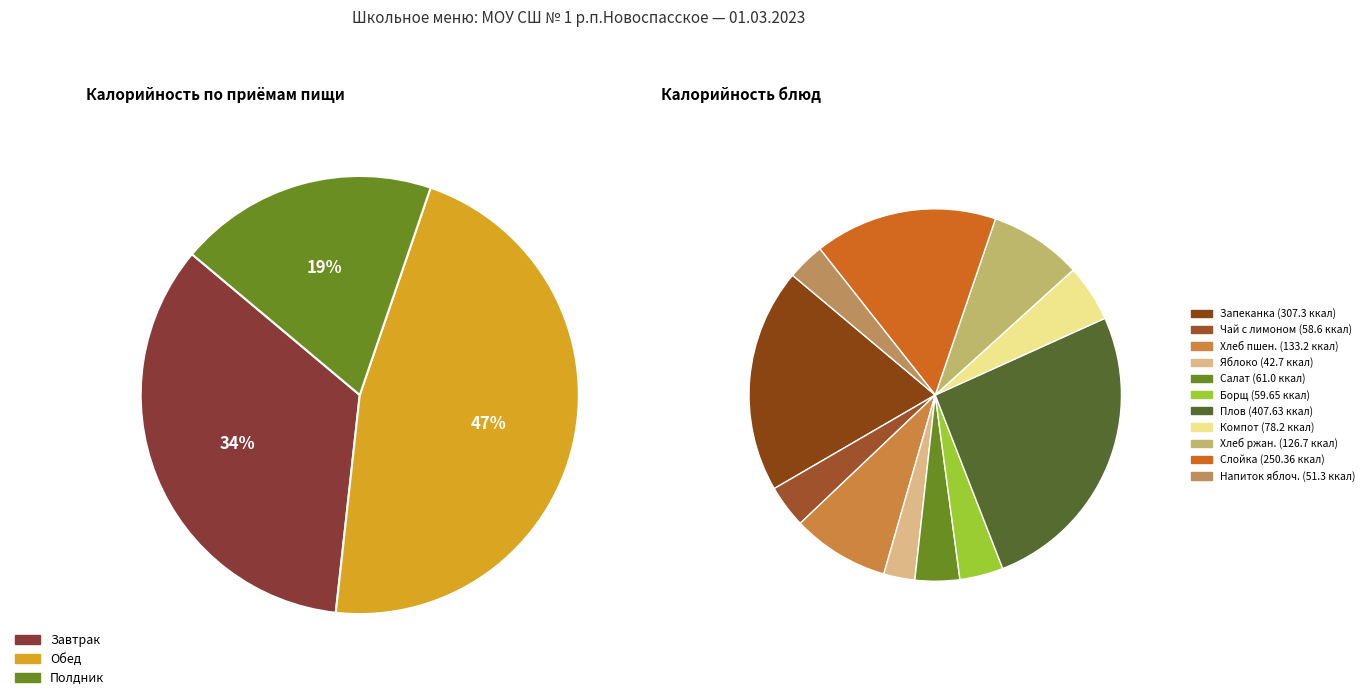

Do Чай чёрный с лимоном and Напиток из яблок и лимона together represent more than half of the pie?

No